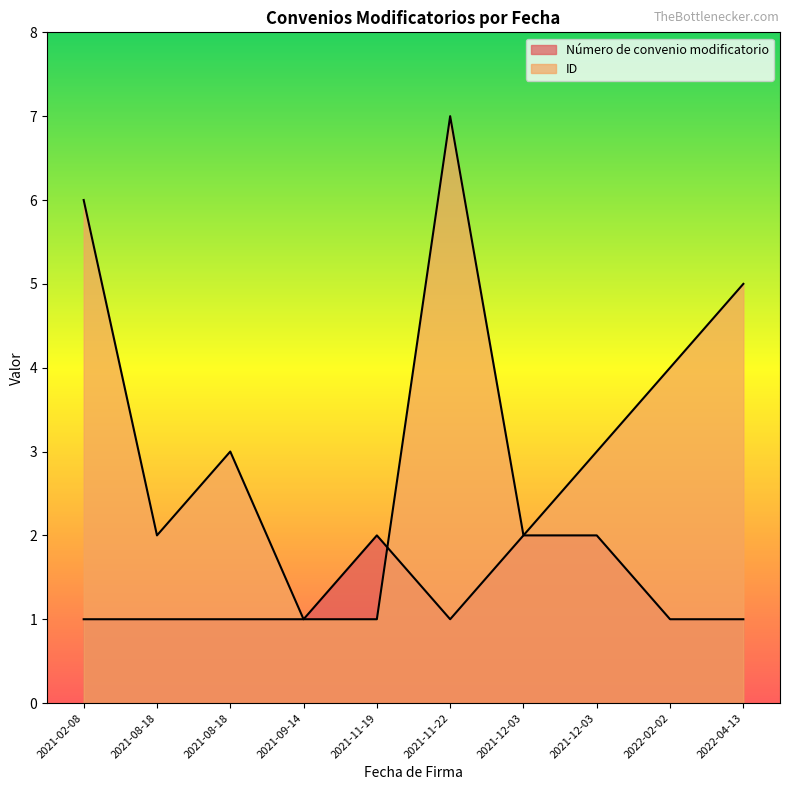

What is the smallest value displayed?

1